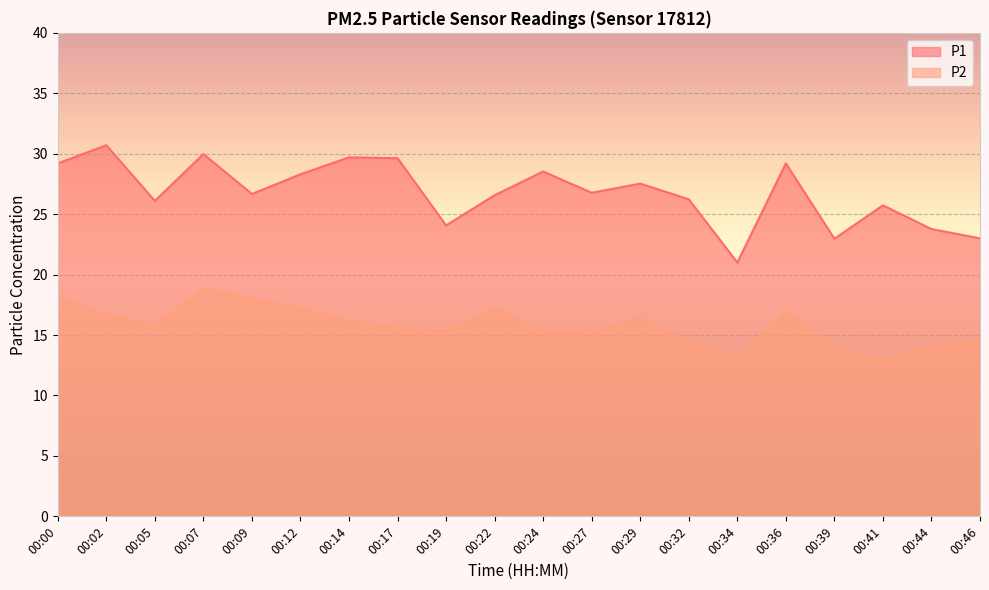

How many series are shown in this chart?

2